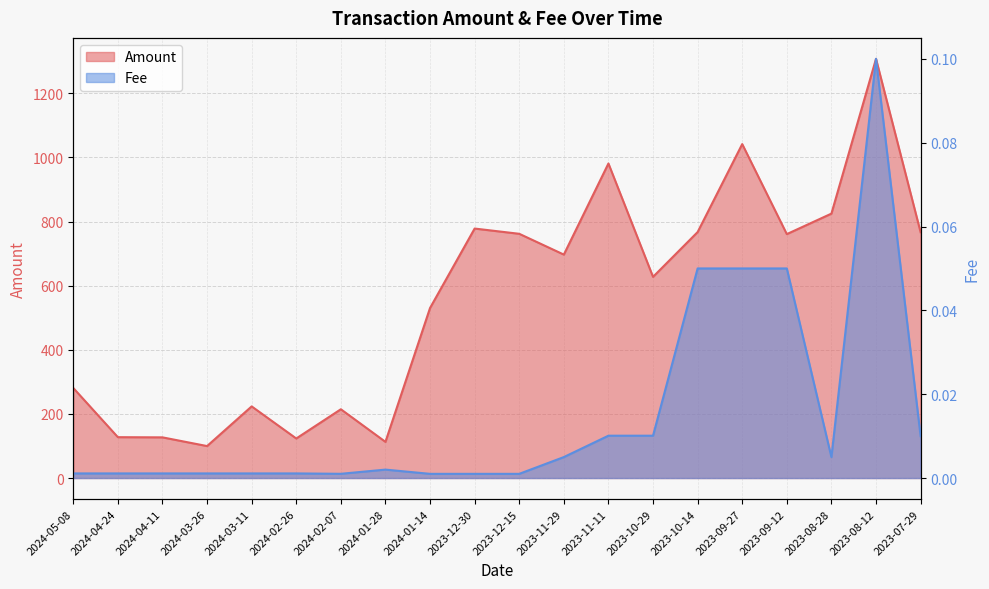

List the series in order of their peak value, lowest first.

Fee, Amount